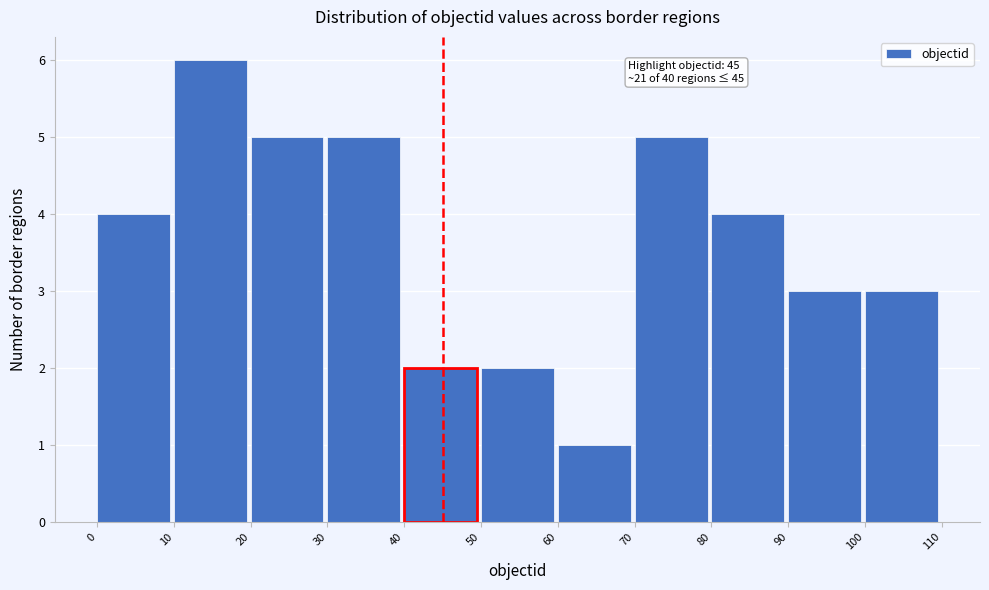

Which range on the x-axis has the tallest bar?

10 to 20